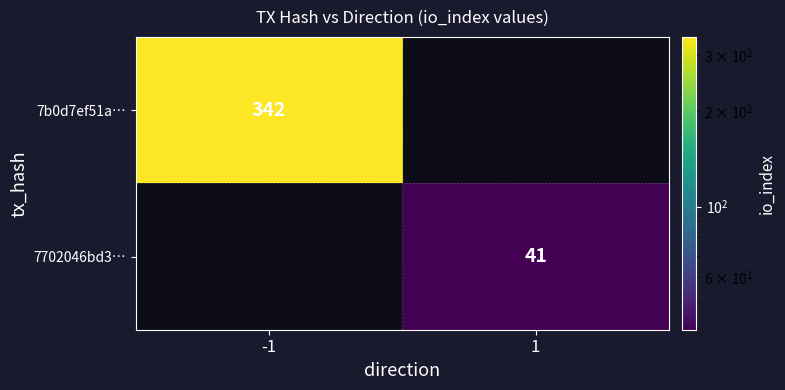

Is it true that 7702046bd3… equals 41 at 1?

True